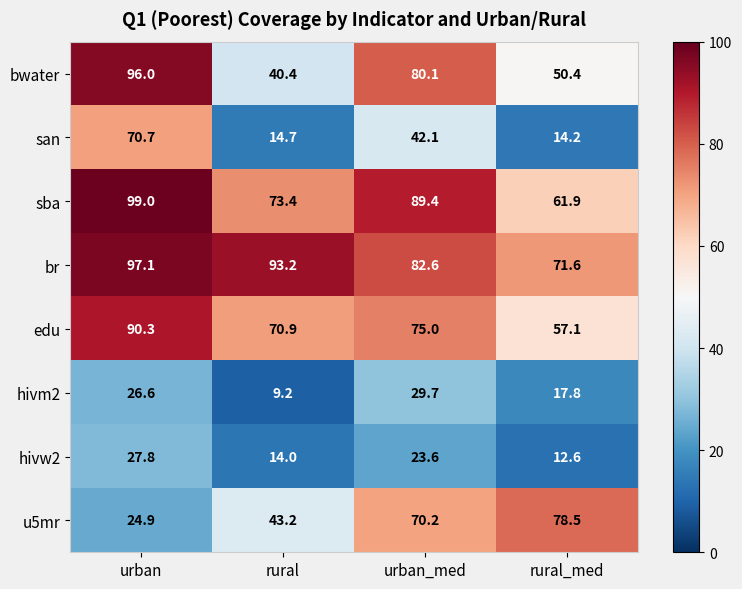

Is it true that hivm2 equals 25.0 at rural_med?

False